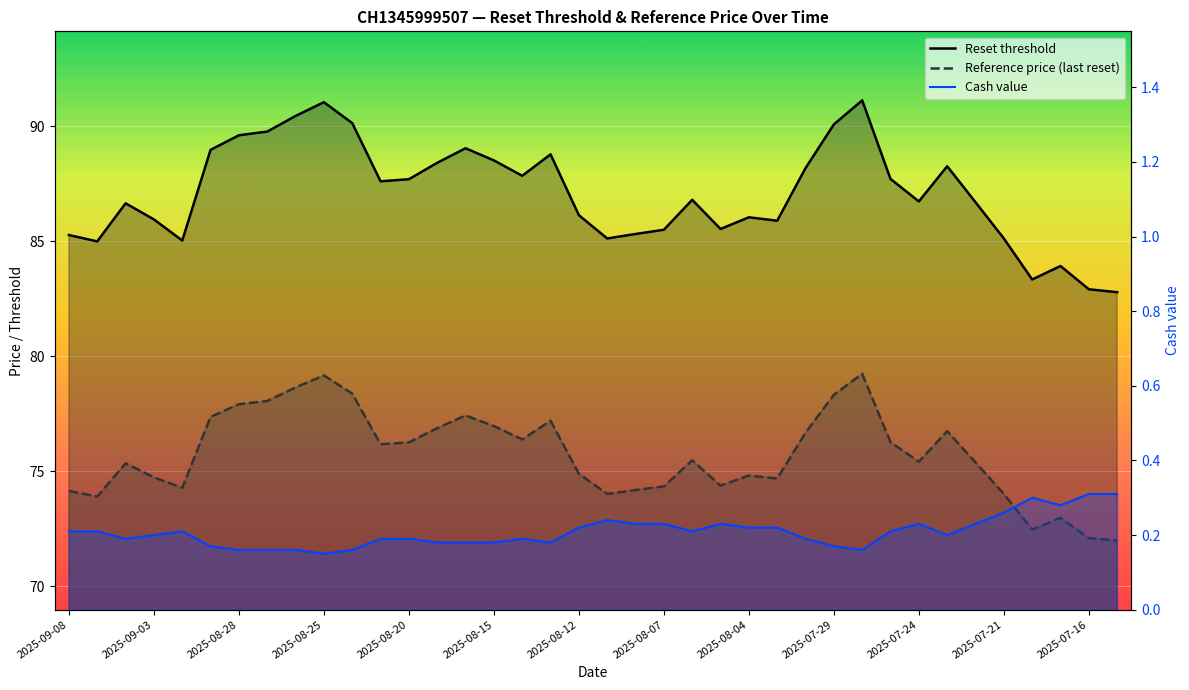

True or false: Cash value and Reset threshold intersect in this chart.

False